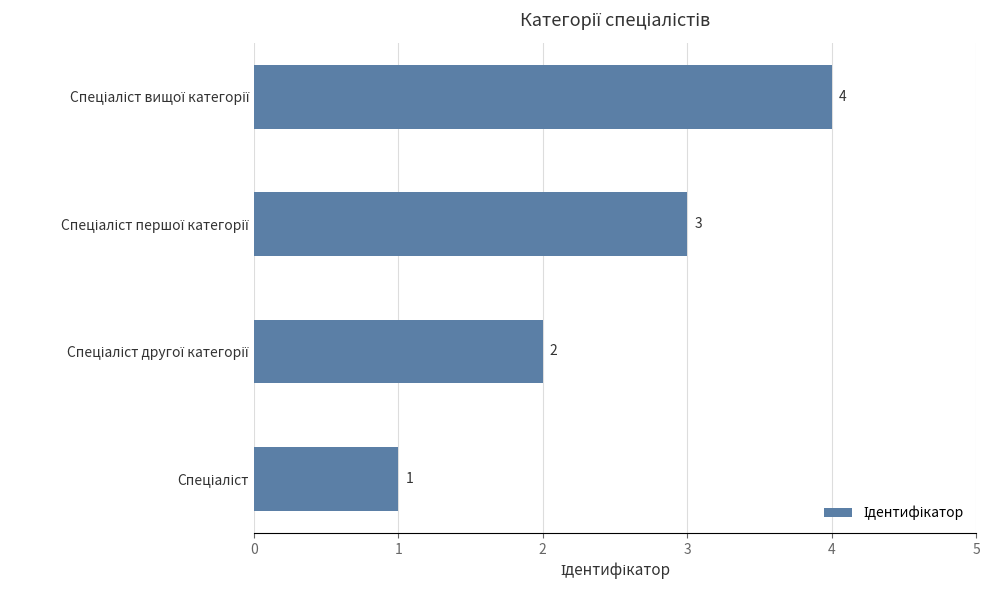

What is the difference between the maximum and minimum values?

3